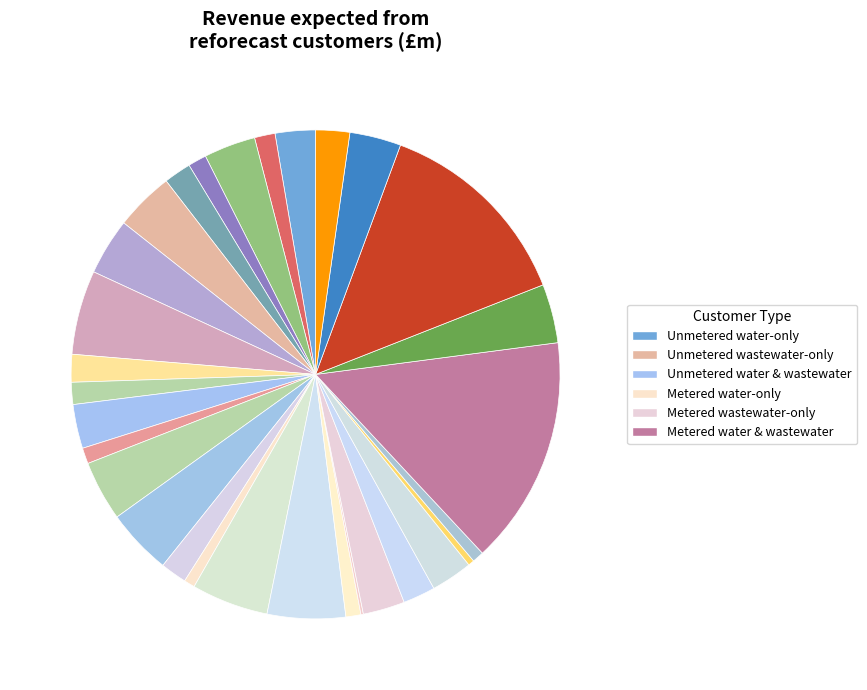

To the nearest percent, what is the difference between the largest and smallest slice percentages?

14%